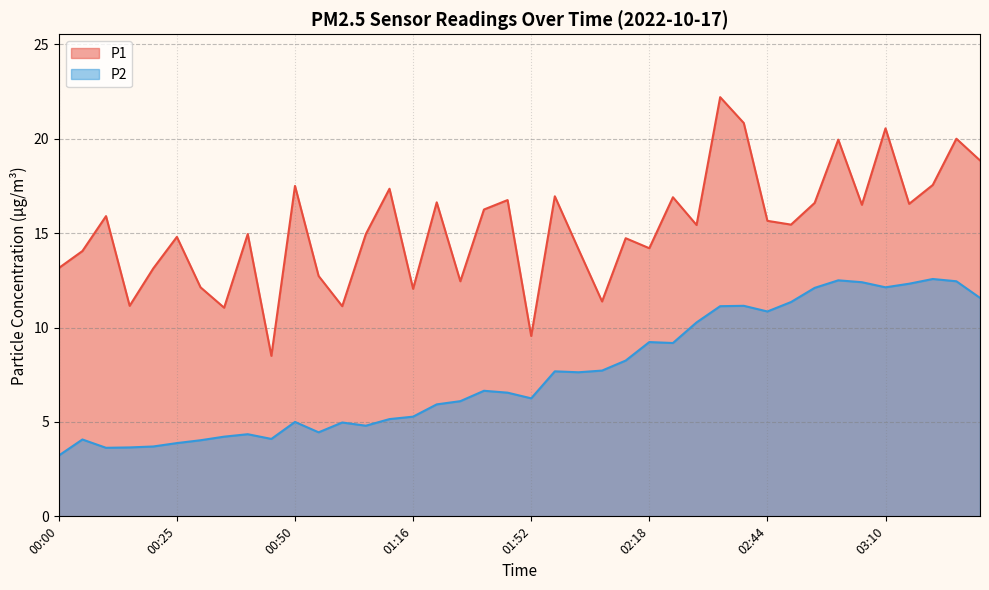

Is the value of P1 at 02:24 greater than the value of P2 at 02:54?

Yes